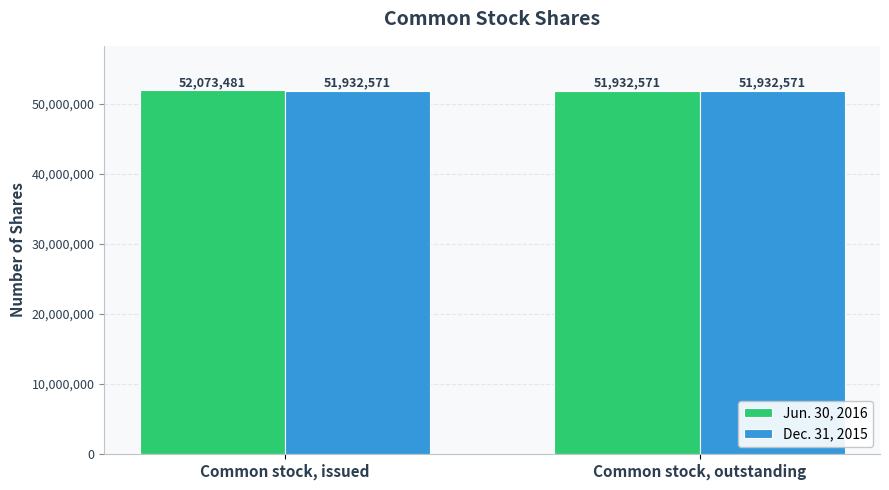

Reading left to right, list all the values displayed in this chart.

Jun. 30, 2016: 52073481	51932571
Dec. 31, 2015: 51932571	51932571